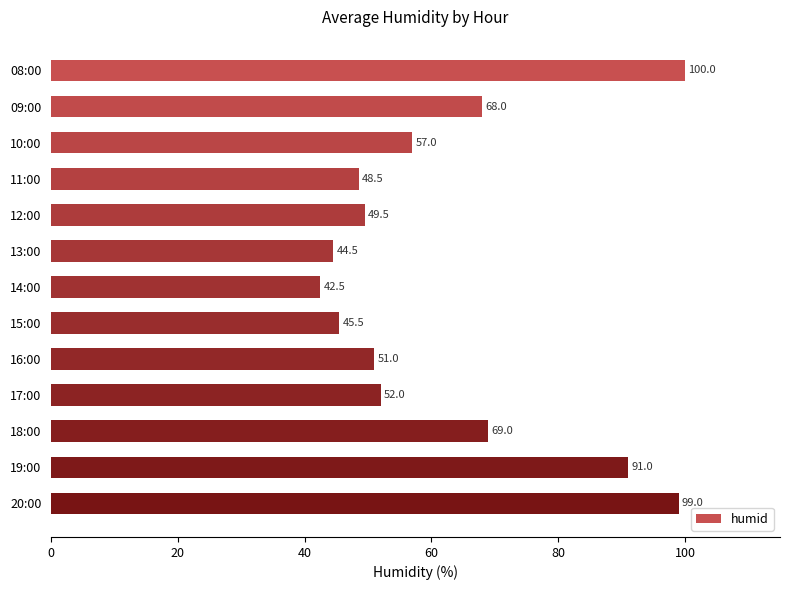

Reading top to bottom, list all the values displayed in this chart.

08:00=100.0	09:00=68.0	10:00=57.0	11:00=48.5	12:00=49.5	13:00=44.5	14:00=42.5	15:00=45.5	16:00=51.0	17:00=52.0	18:00=69.0	19:00=91.0	20:00=99.0